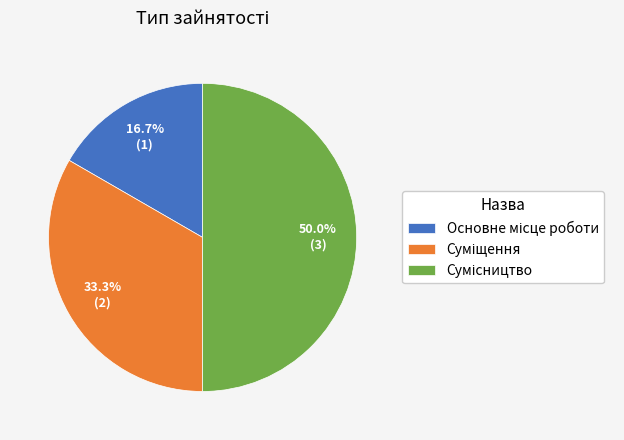

What is the change in value from Суміщення to Сумісництво?

+1